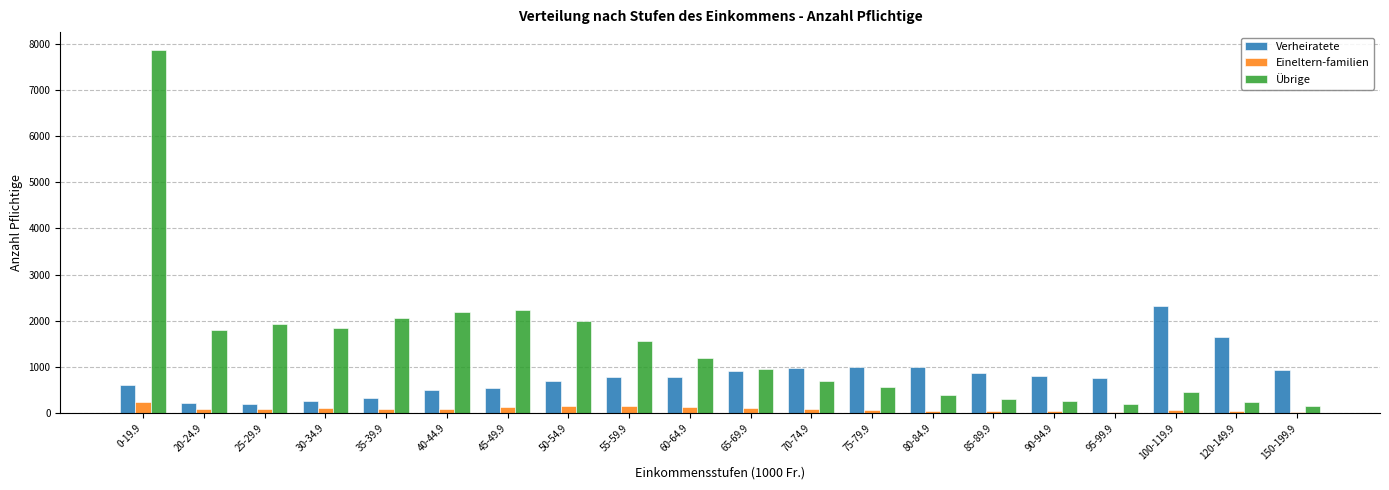

What are all the series names shown in the legend?

Verheiratete, Eineltern-familien, Übrige